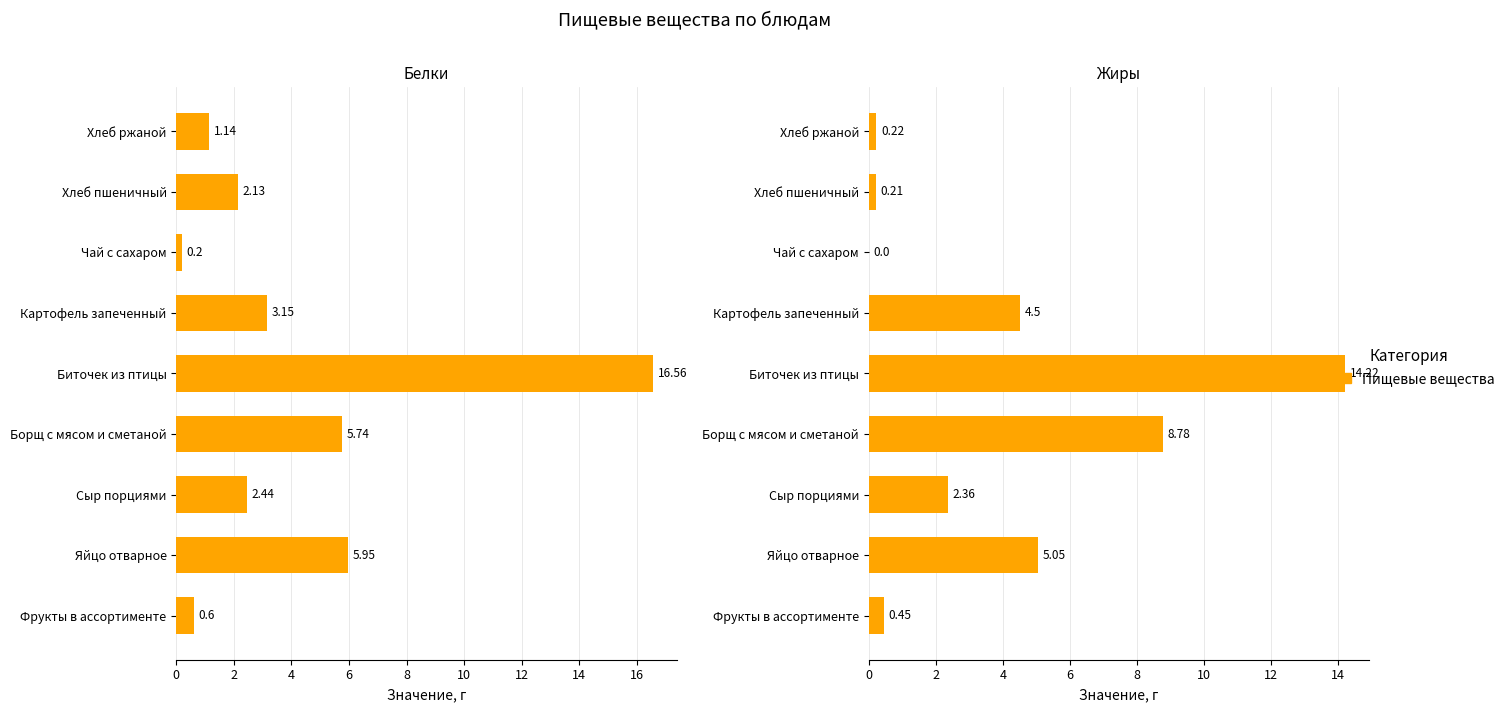

The Жиры series shows 5.0 at Яйцо отварное. True or false?

True